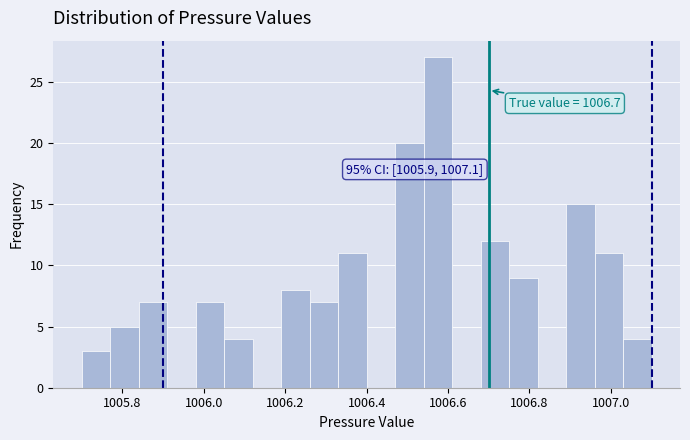

Around what value on the x-axis is the tallest bar? Give the approximate position of its centre, as read against the axis.

1006.58